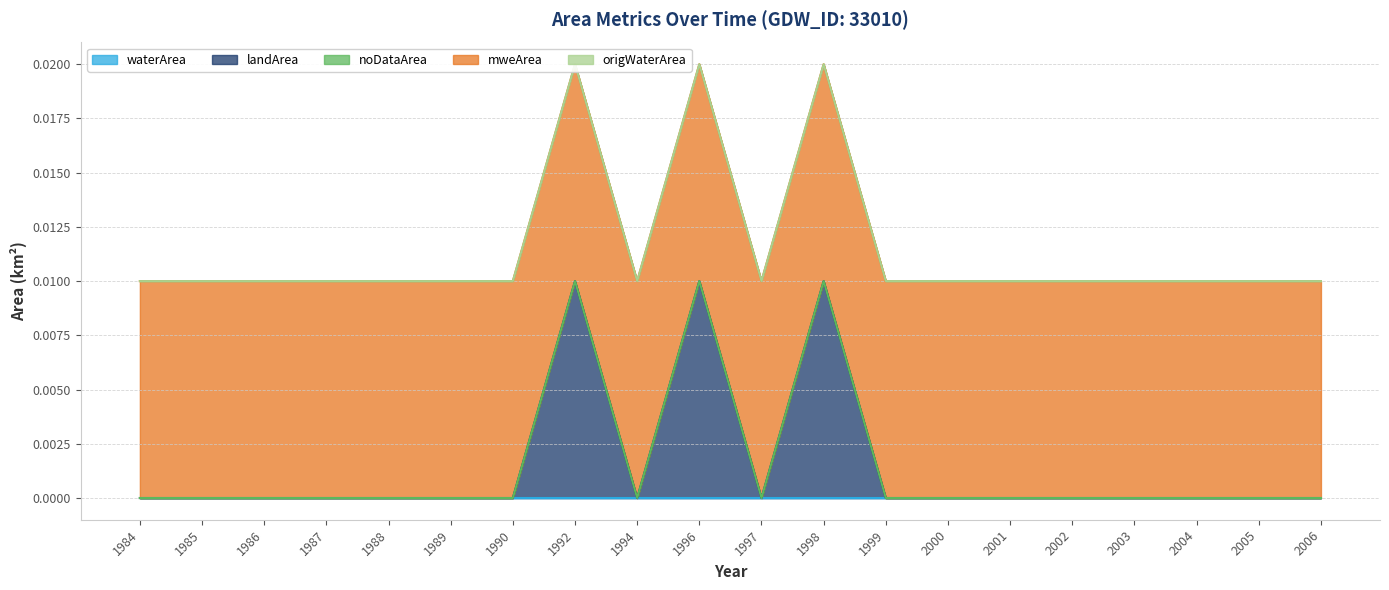

True or false: landArea has a value of 0.0 at 1988.

True